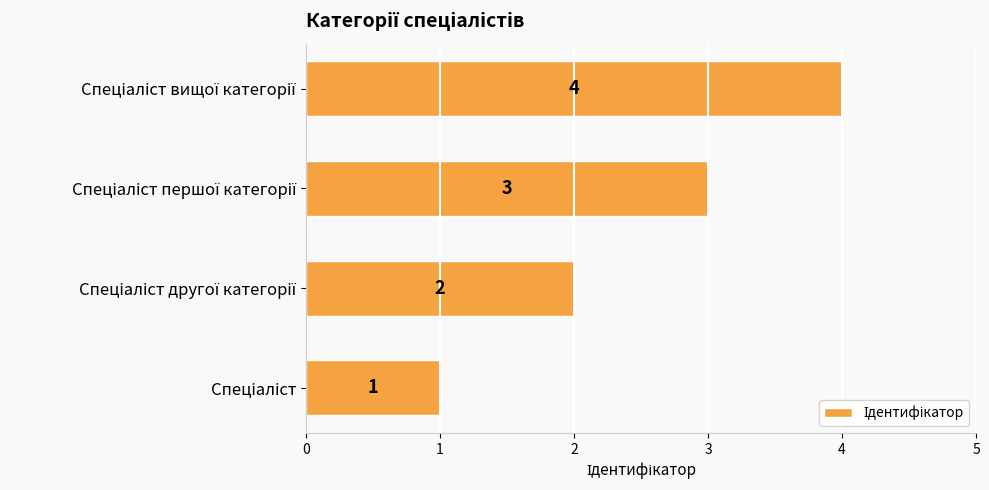

What is the maximum value shown in the chart?

4